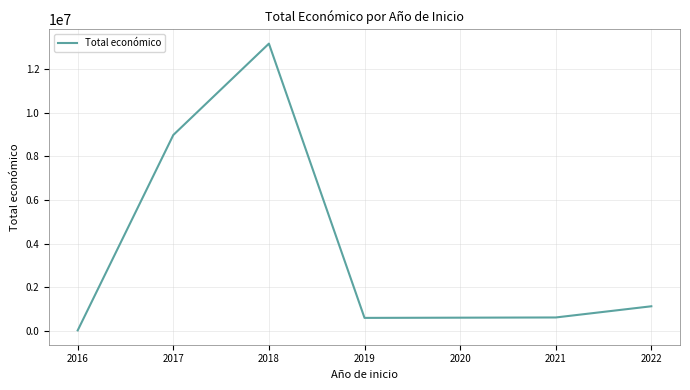

What is the change in value from 2017 to 2021?

-8378190